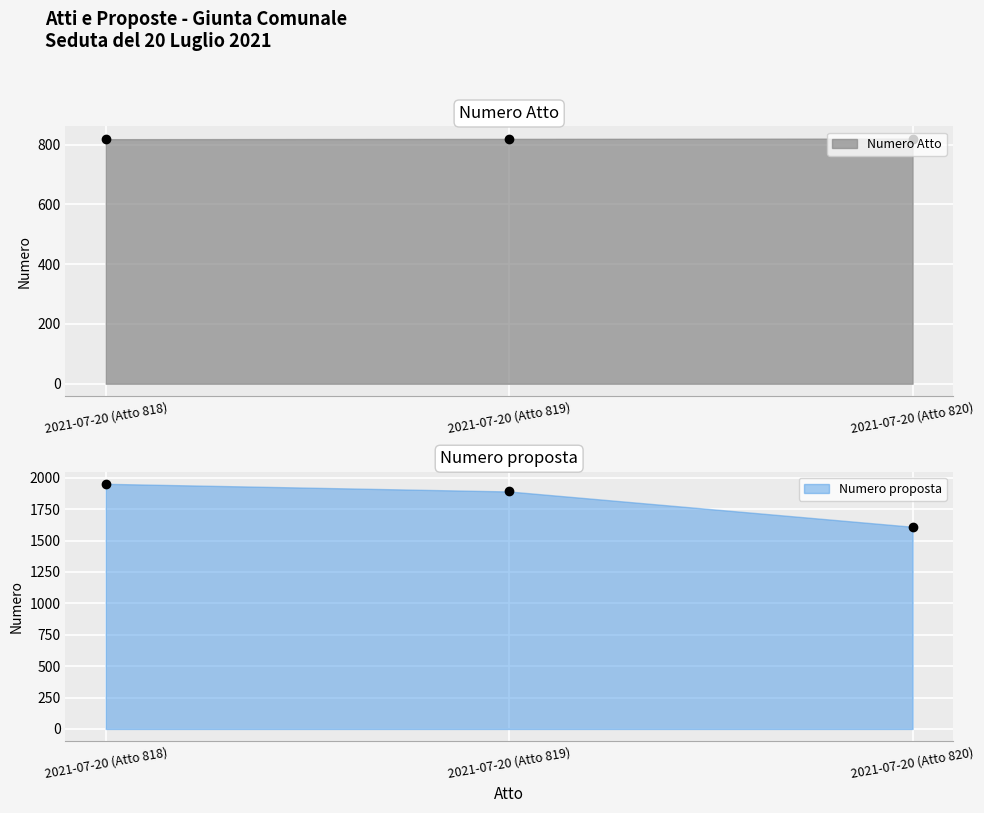

What is the label of the 1st point from the right?

2021-07-20 (Atto 820)